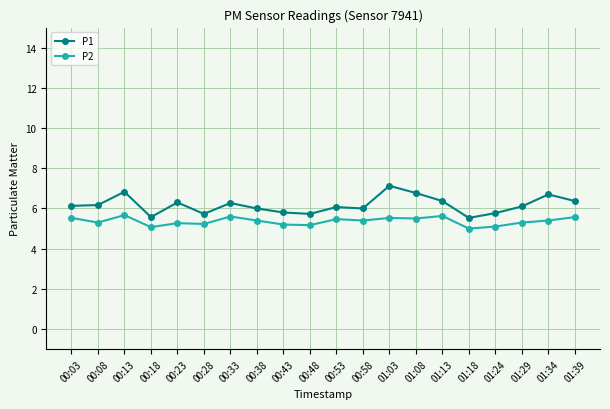

What is the smallest value displayed?

5.0